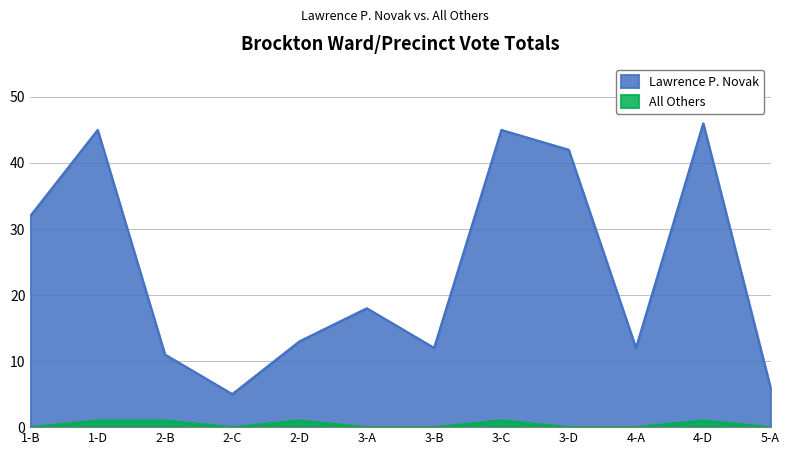

Read the Lawrence P. Novak value at 1-B, to the nearest 5.

30